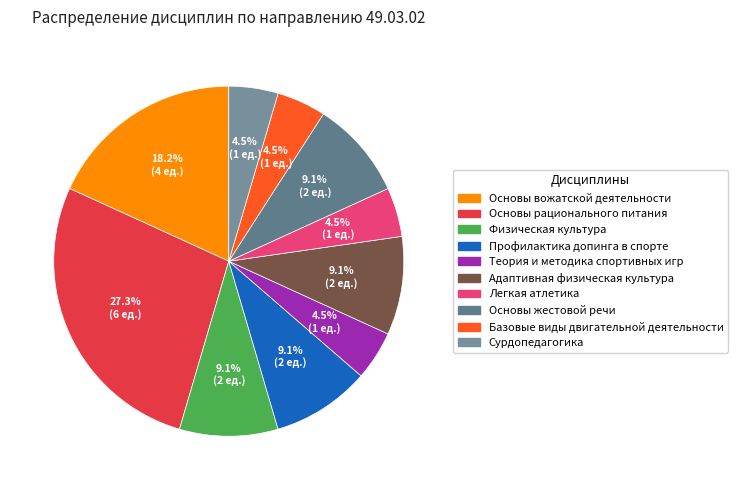

What percentage is NOT represented by Базовые виды двигательной деятельности?

95.5%